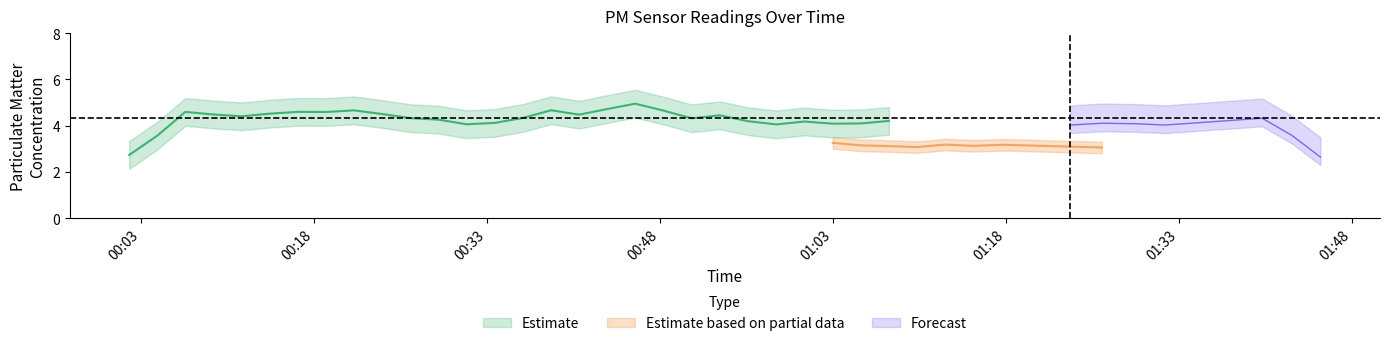

Count the number of categories in the chart.

40